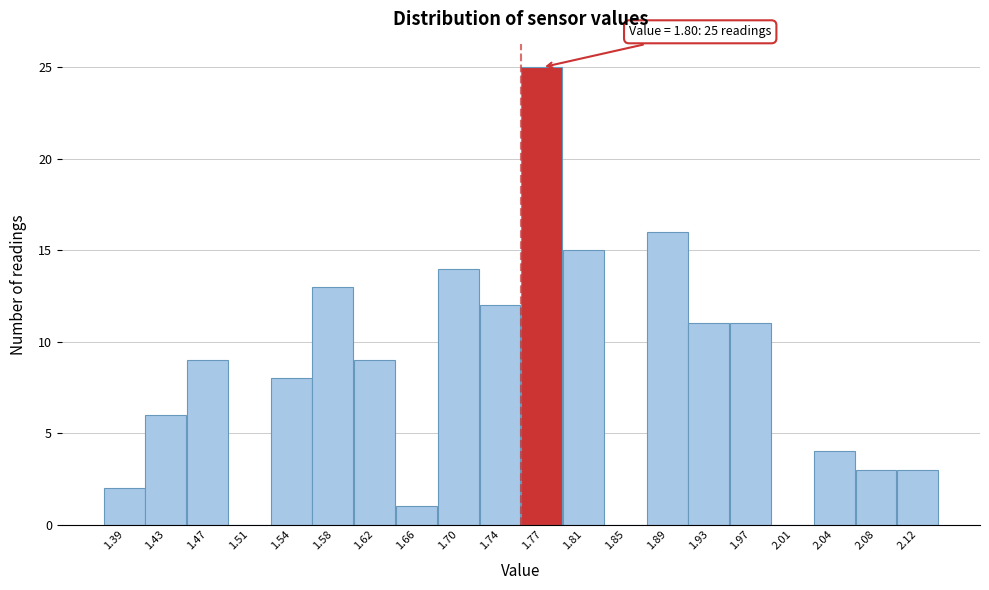

Reading left to right, list all the values displayed in this chart.

1.39=2	1.43=6	1.47=9	1.51=0	1.54=8	1.58=13	1.62=9	1.66=1	1.70=14	1.74=12	1.77=25	1.81=15	1.85=0	1.89=16	1.93=11	1.97=11	2.01=0	2.04=4	2.08=3	2.12=3